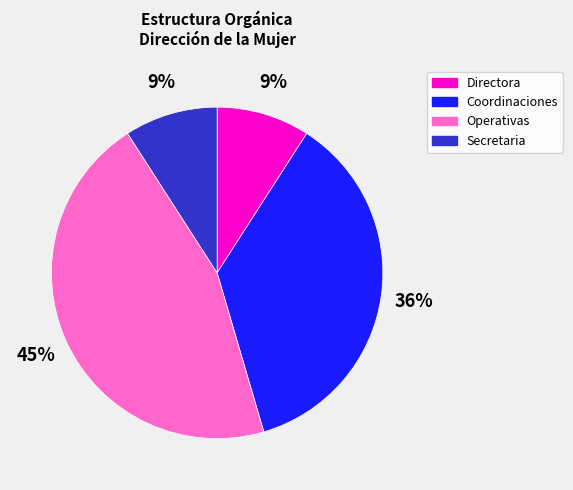

Is there any slice that represents more than half of the pie?

No